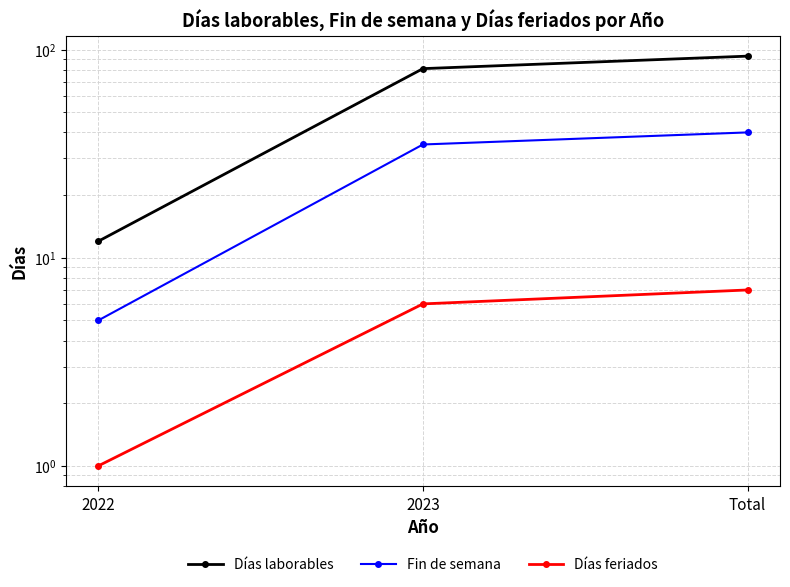

What is the average value of the Fin de semana series?

27